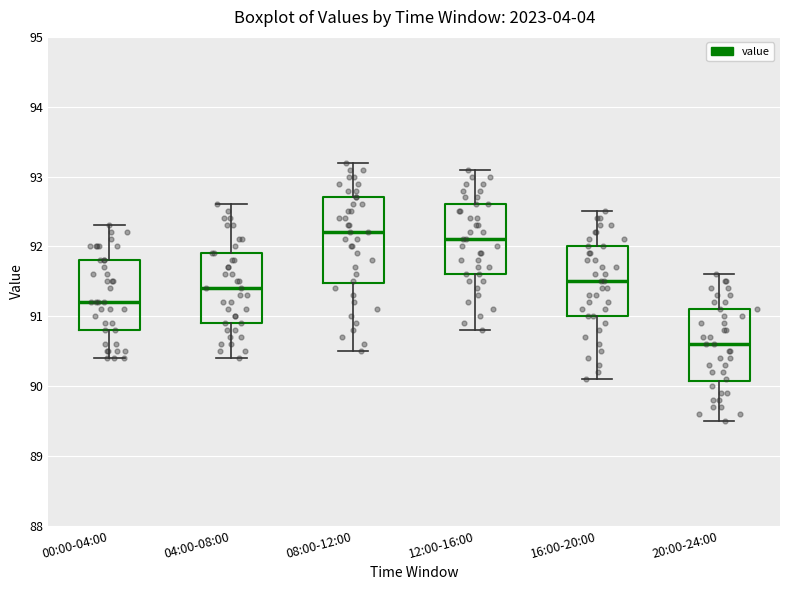

Reading left to right, read every box against the y-axis: the position of its median line, the range the box covers, and the ends of its whiskers. The values are not printed on the chart, so give them approximately, as read against the axis.

00:00-04:00: median 91.2, box 90.8 to 91.8, whiskers 90.4 to 92.3
04:00-08:00: median 91.4, box 90.9 to 91.9, whiskers 90.4 to 92.6
08:00-12:00: median 92.2, box 91.5 to 92.7, whiskers 90.5 to 93.2
12:00-16:00: median 92.1, box 91.6 to 92.6, whiskers 90.8 to 93.1
16:00-20:00: median 91.5, box 91.0 to 92.0, whiskers 90.1 to 92.5
20:00-24:00: median 90.6, box 90.1 to 91.1, whiskers 89.5 to 91.6